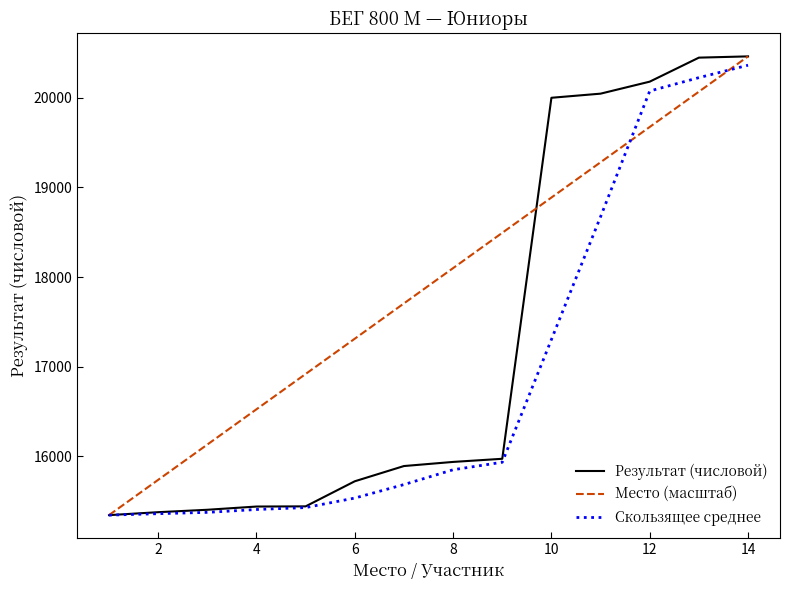

Which series has the largest total across all categories?

Место (масштаб)